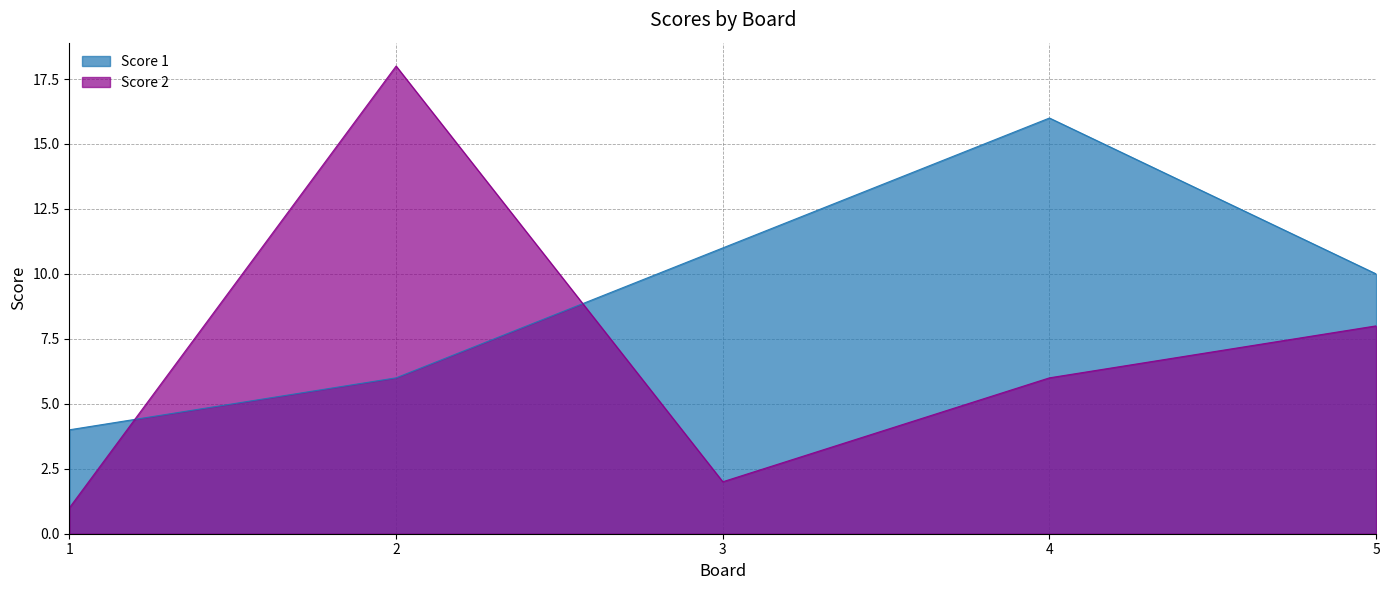

Which series has the largest total across all categories?

Score 1